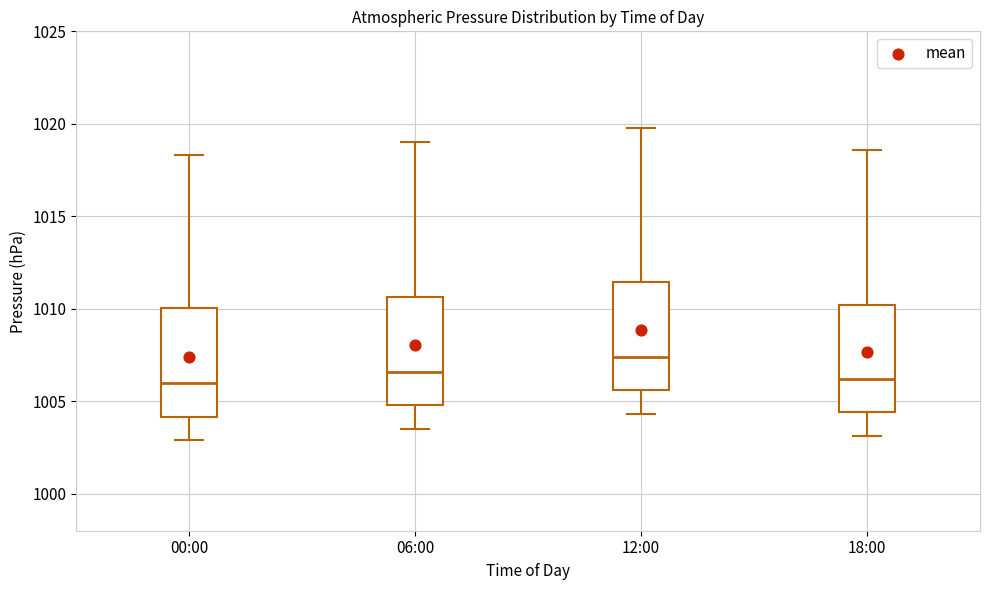

Reading left to right, transcribe this box plot: for each box, give where its median line is, the range the box spans, and where its two whiskers end, as read against the y-axis. The values are not printed on the chart, so give them approximately, as read against the axis.

00:00: median 1006.0, box 1004.0 to 1010.0, whiskers 1003.0 to 1018.5
06:00: median 1006.5, box 1005.0 to 1010.5, whiskers 1003.5 to 1019.0
12:00: median 1007.5, box 1005.5 to 1011.5, whiskers 1004.5 to 1020.0
18:00: median 1006.0, box 1004.5 to 1010.0, whiskers 1003.0 to 1018.5